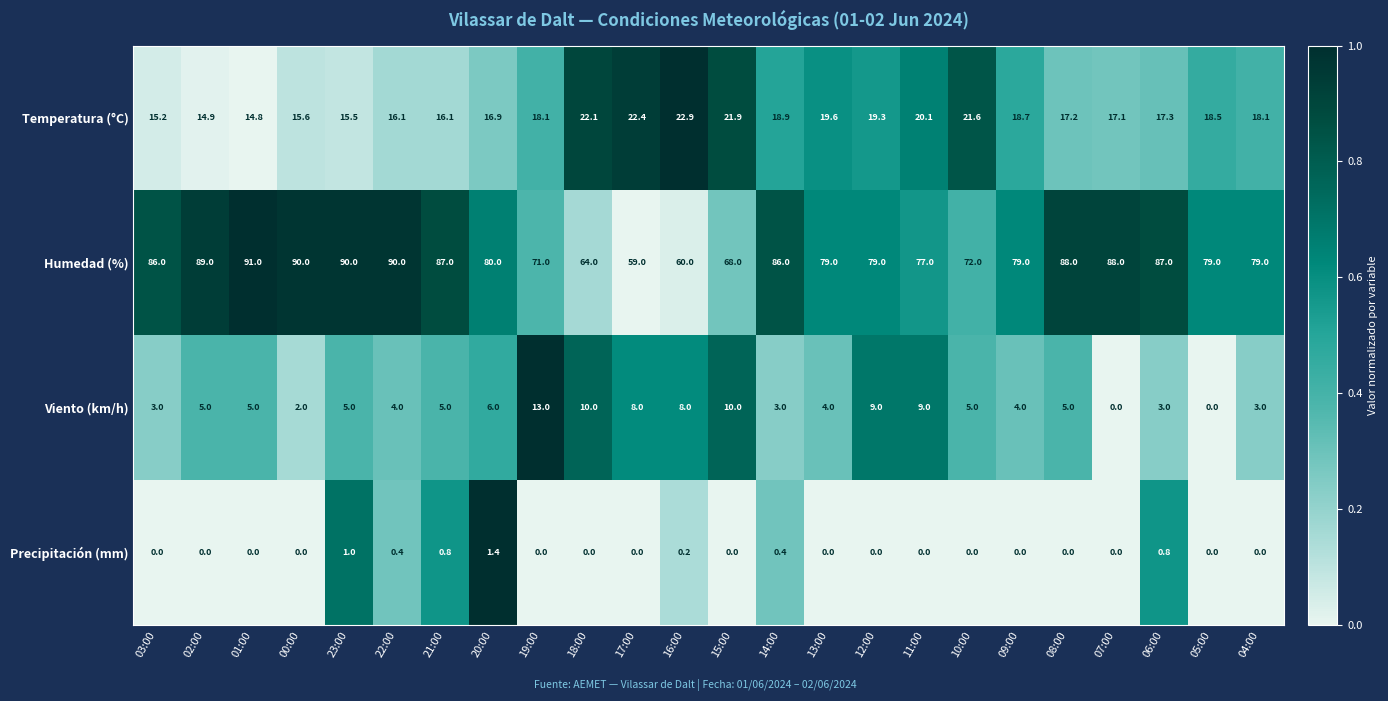

Rank the series at 04:00 from highest to lowest value.

Humedad (%), Temperatura (°C), Viento (km/h), Precipitación (mm)